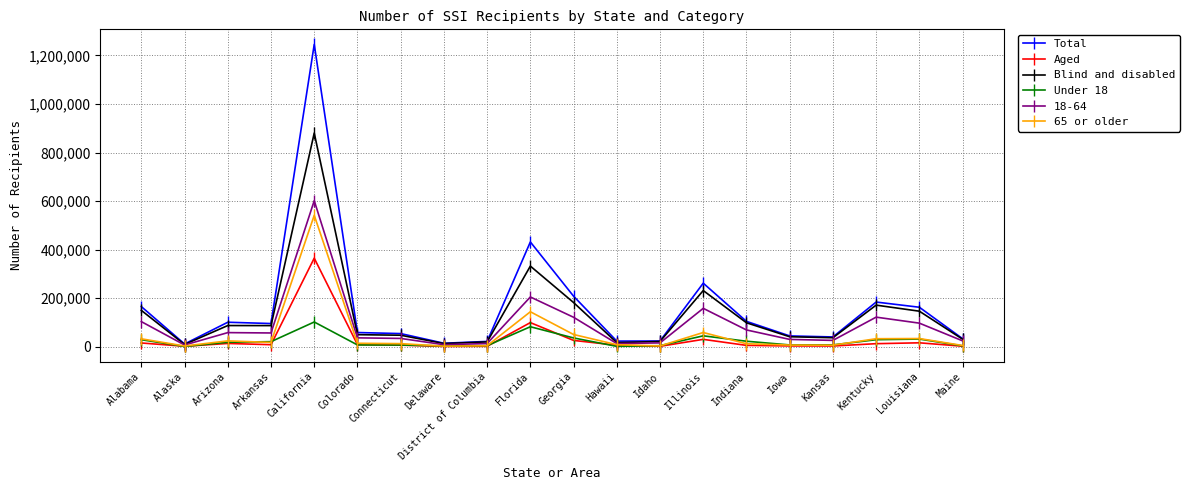

Which category has the highest value in the 65 or older series?

California